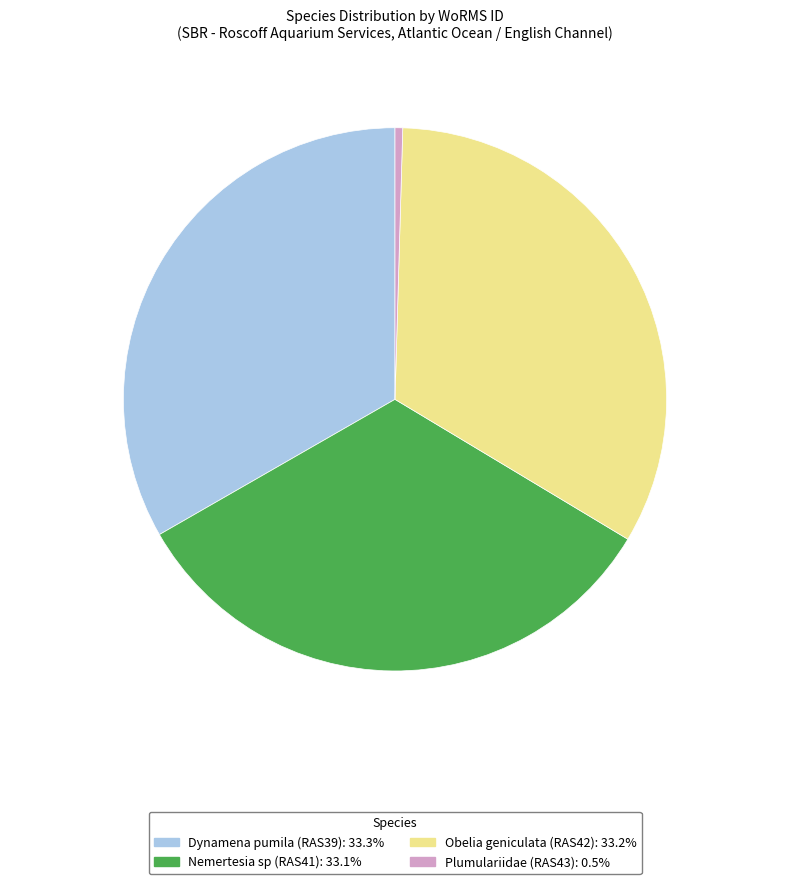

Between Plumulariidae and Obelia geniculata, which is larger?

Obelia geniculata